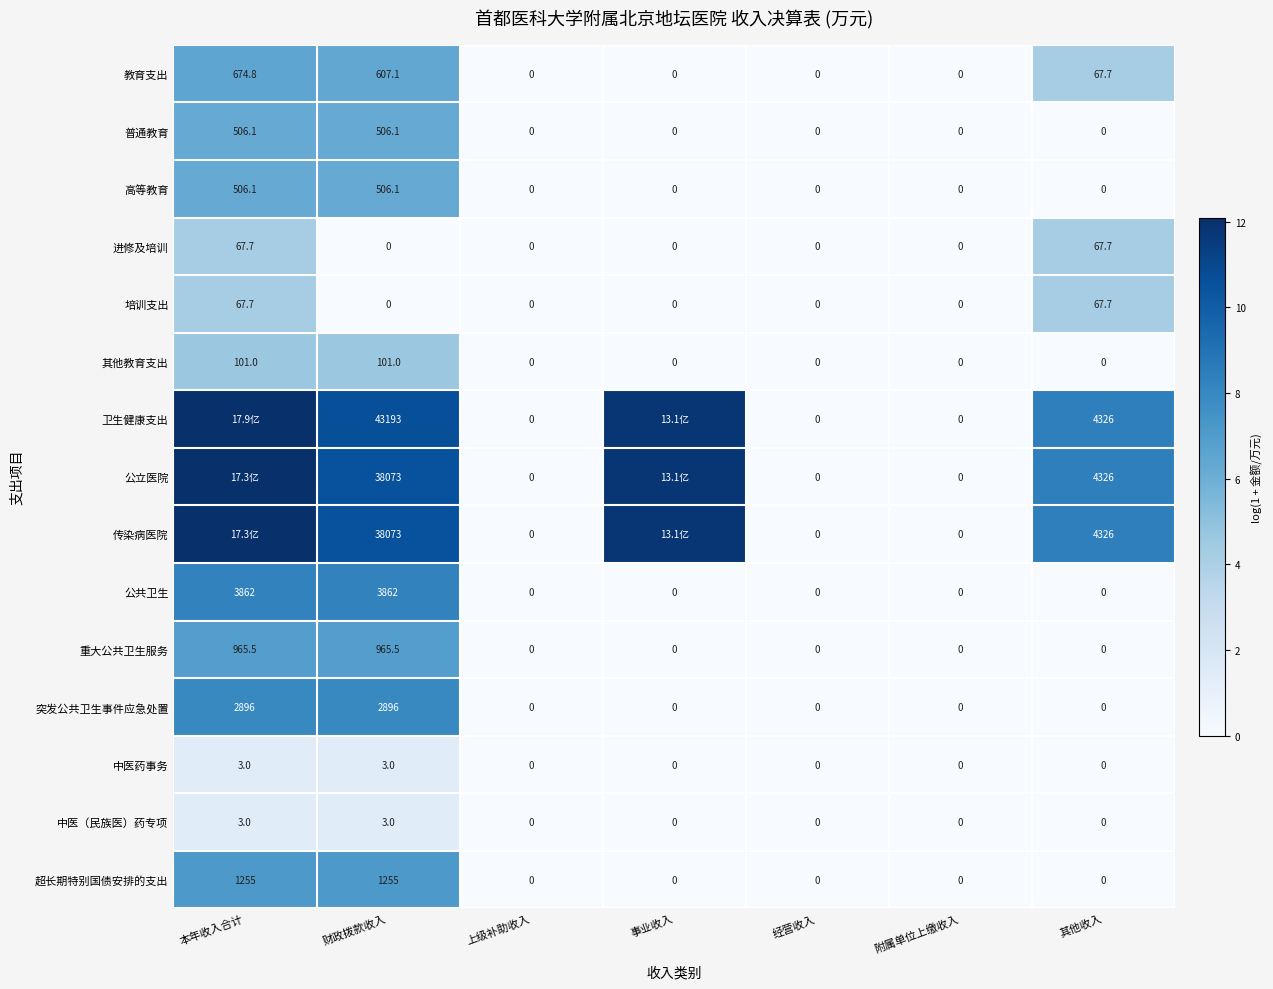

Between 事业收入 and 经营收入, which is larger?

事业收入